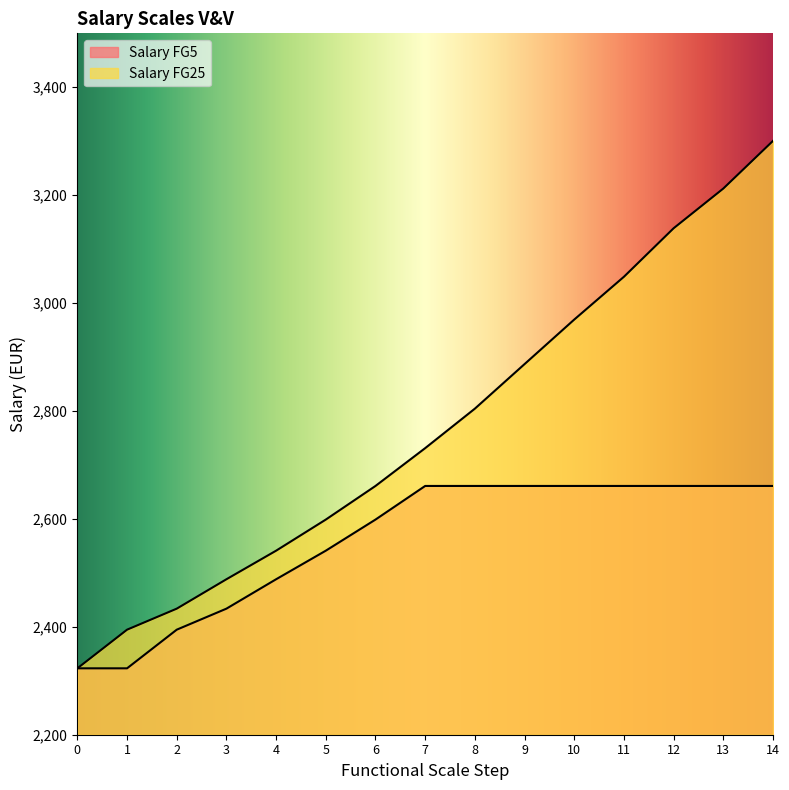

What is the lowest value of the Salary FG5 series?

2323.1